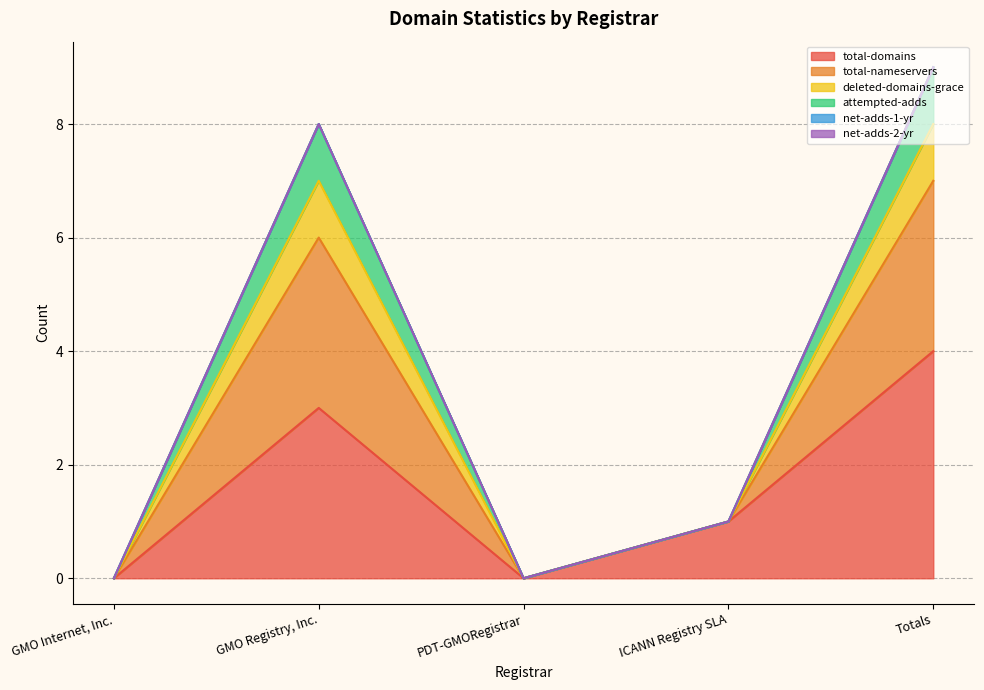

Rank the categories by total-domains value from highest to lowest.

Totals, GMO Registry, Inc., ICANN Registry SLA, GMO Internet, Inc., PDT-GMORegistrar